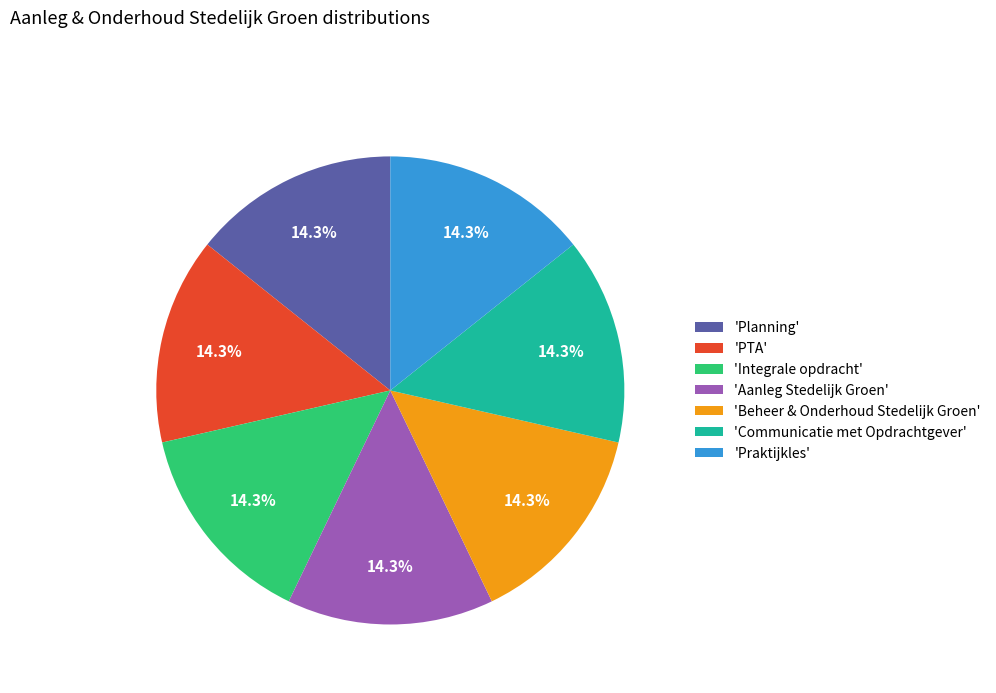

Is there a majority slice in this chart?

No